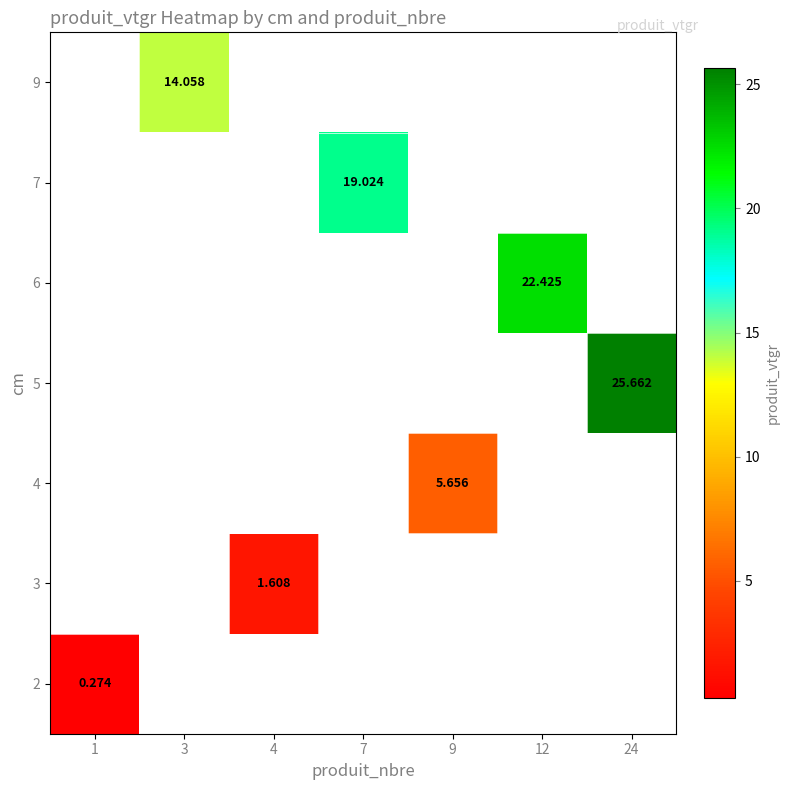

List the series in order of their overall mean, highest first.

2, 3, 4, 5, 6, 7, 9